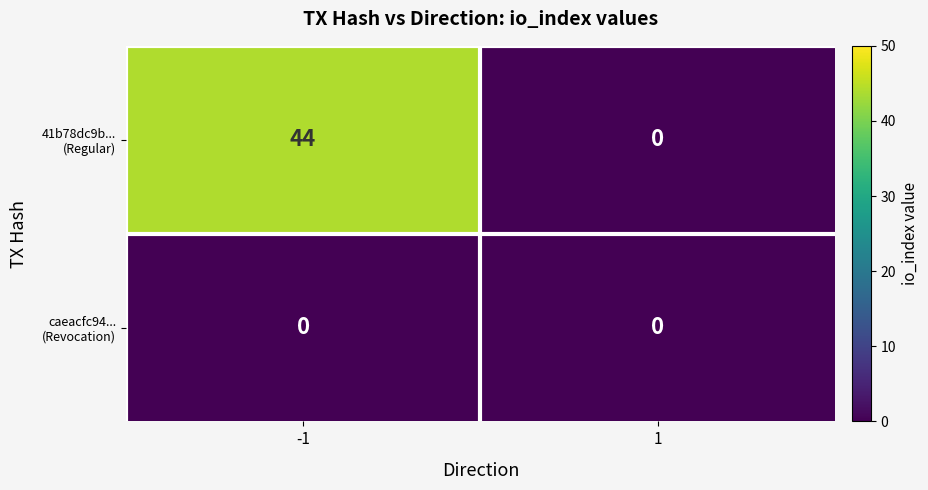

How many series are shown in this chart?

2